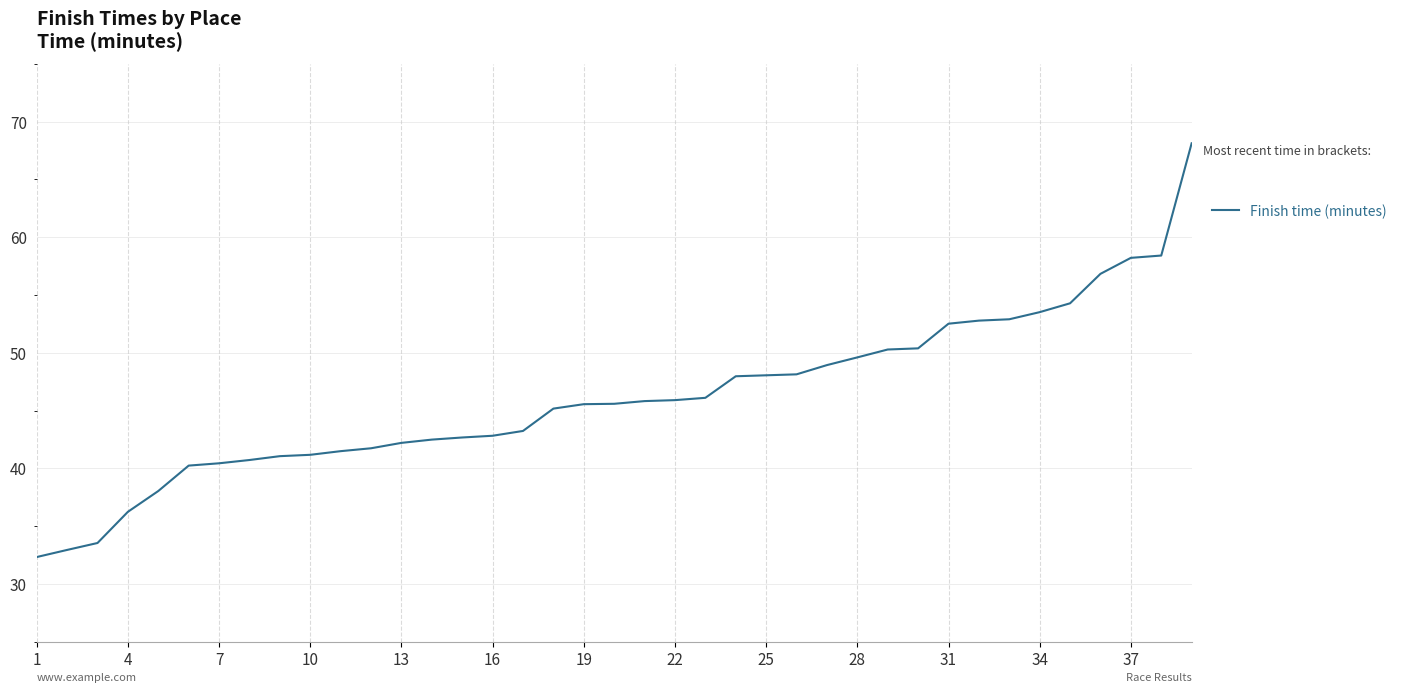

What is the difference between the maximum and minimum values?

35.8